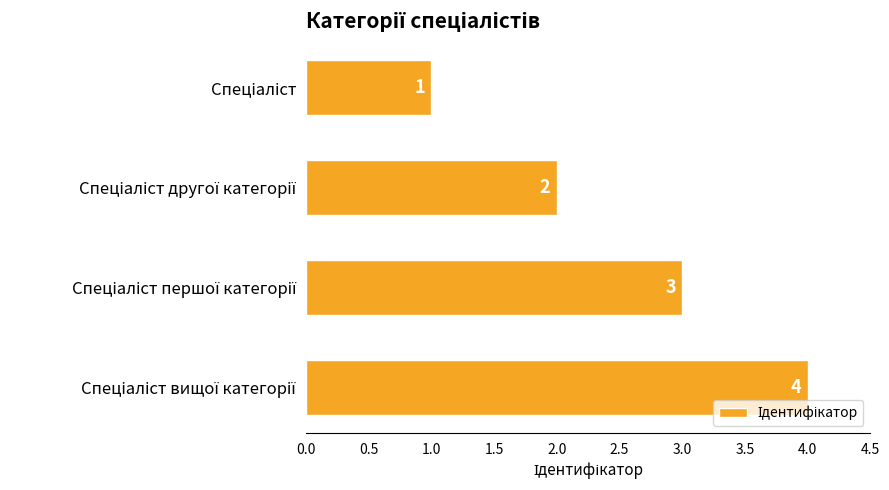

Are the bars grouped side by side (vs. stacked)?

No